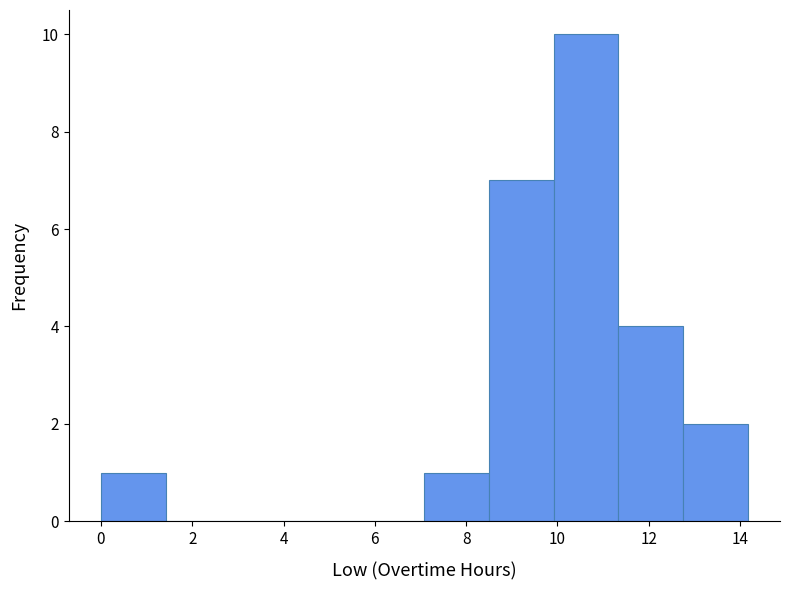

What is the height of the bar covering 12.8 to 14.2 on the x-axis? Neither the bar edges nor the heights are printed on the chart, so give them approximately, as read against the axes.

2